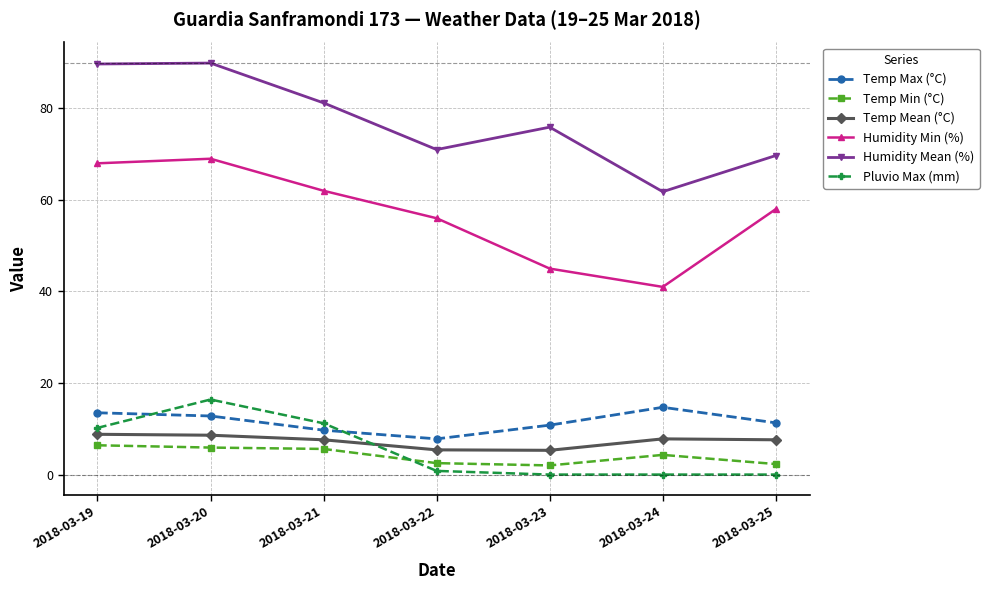

What is the sum of the Humidity Min (%) values at 2018-03-21 and 2018-03-22?

118.0